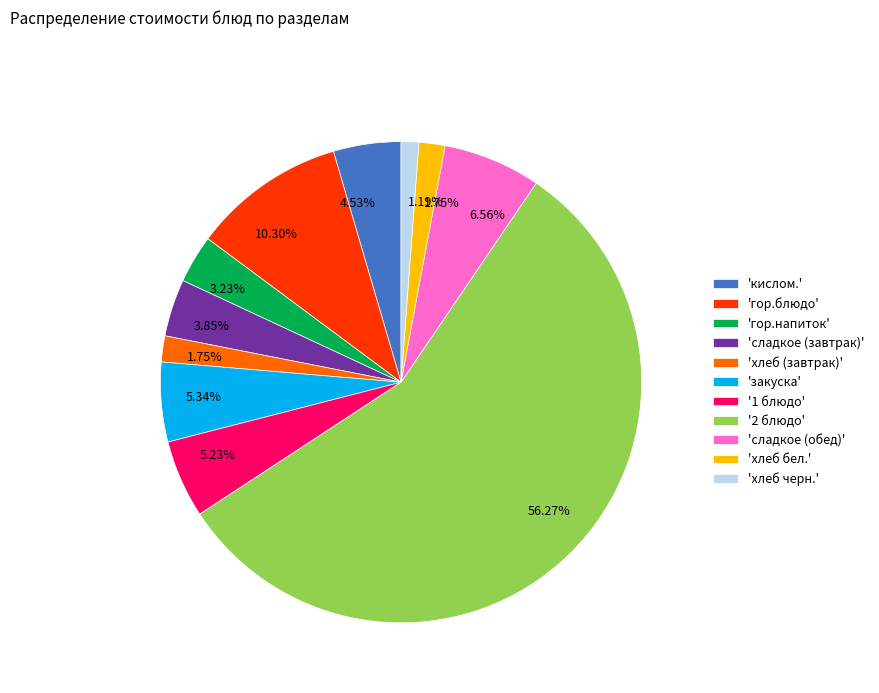

What is the smallest slice in the pie chart?

'хлеб черн.'